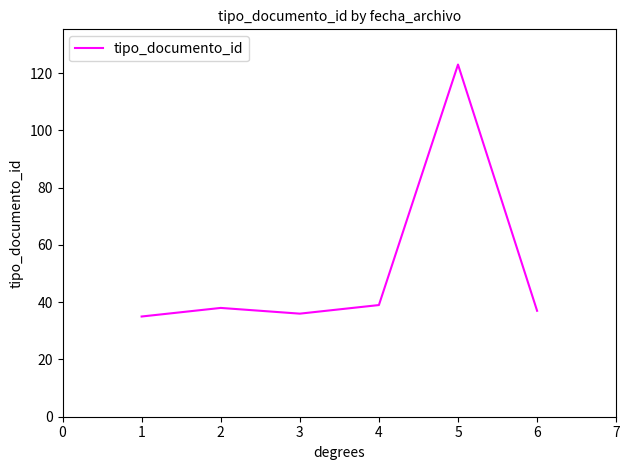

Does the chart display data point markers on the line(s)?

No